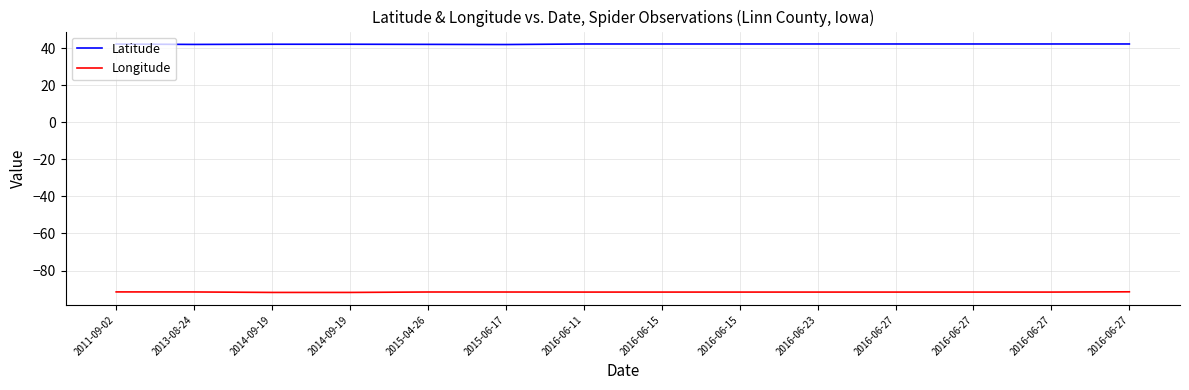

Is this an area chart (filled region under the line)?

No